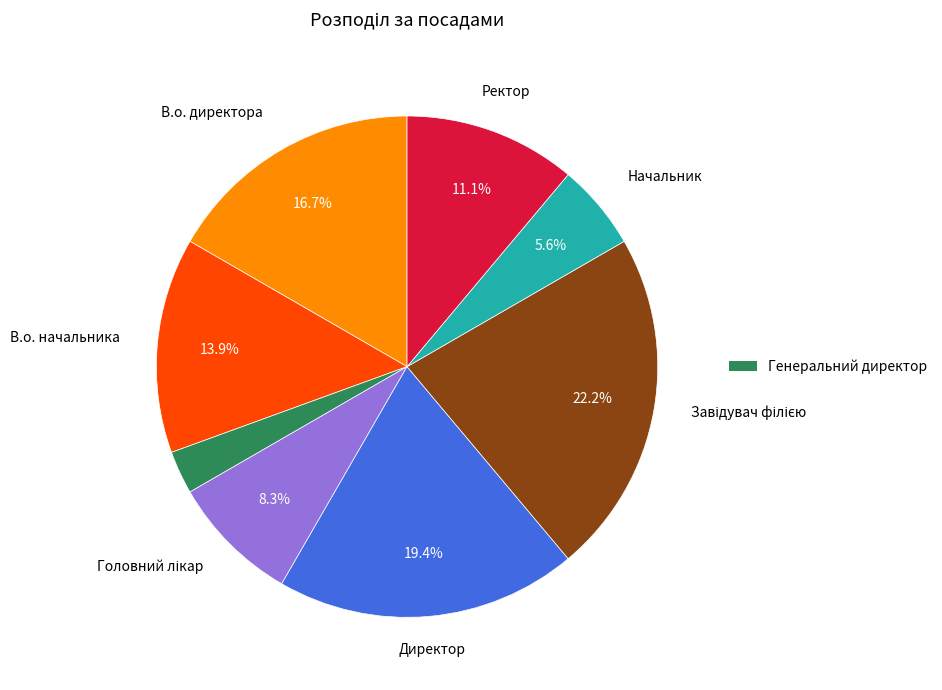

Is there a majority slice in this chart?

No